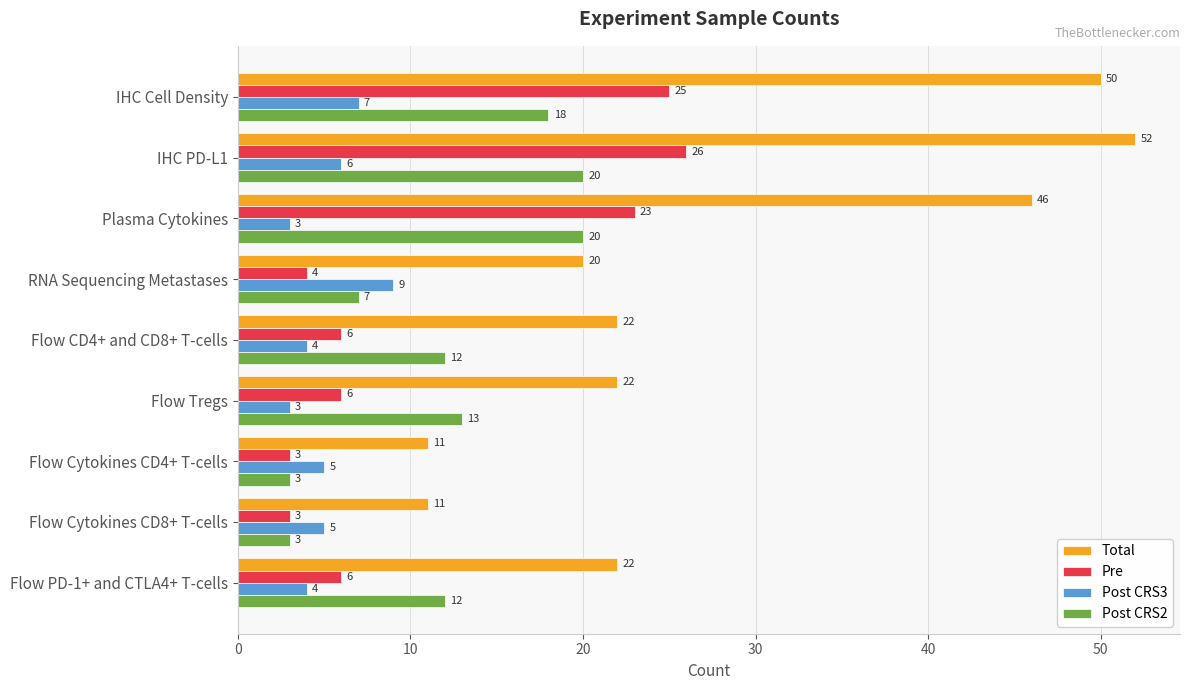

Between Flow Tregs and Flow Cytokines CD8+ T-cells, which series saw the biggest shift?

Total